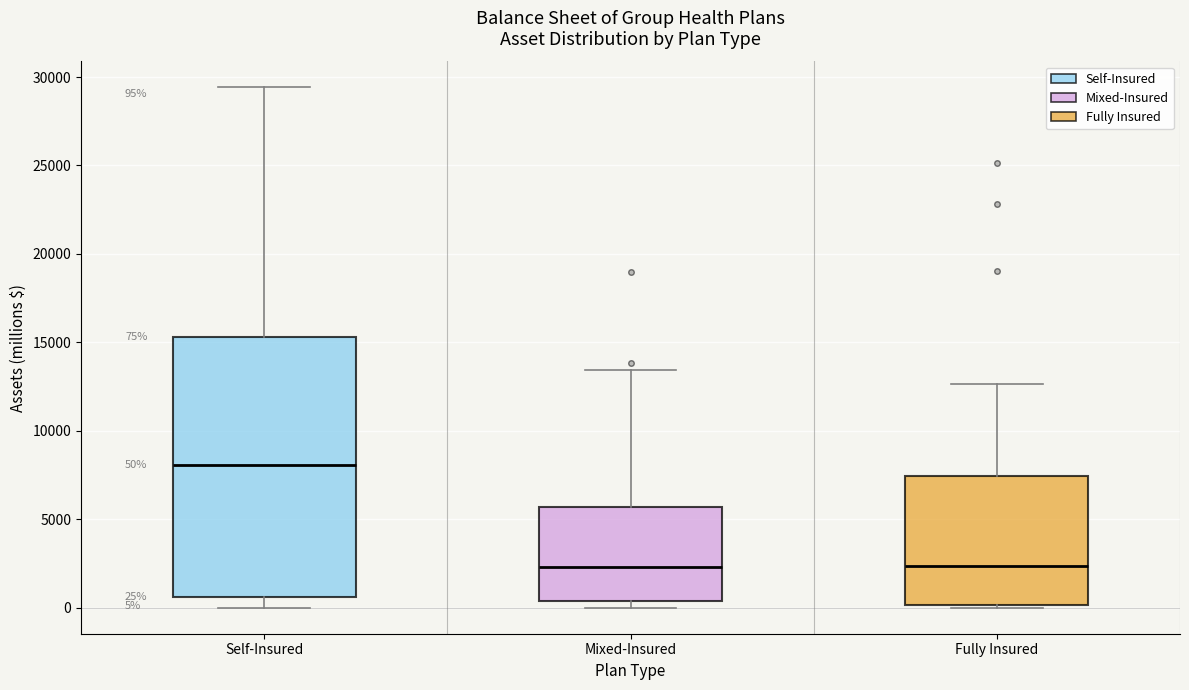

Which box's median line is the highest?

Self-Insured